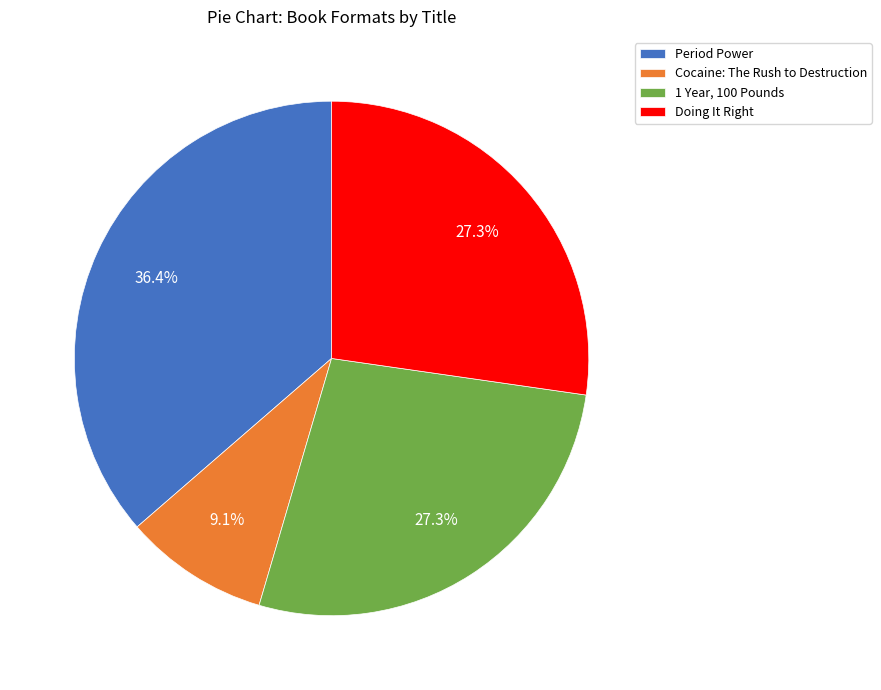

To the nearest percent, what percentage of the pie is Cocaine: The Rush to Destruction?

9%